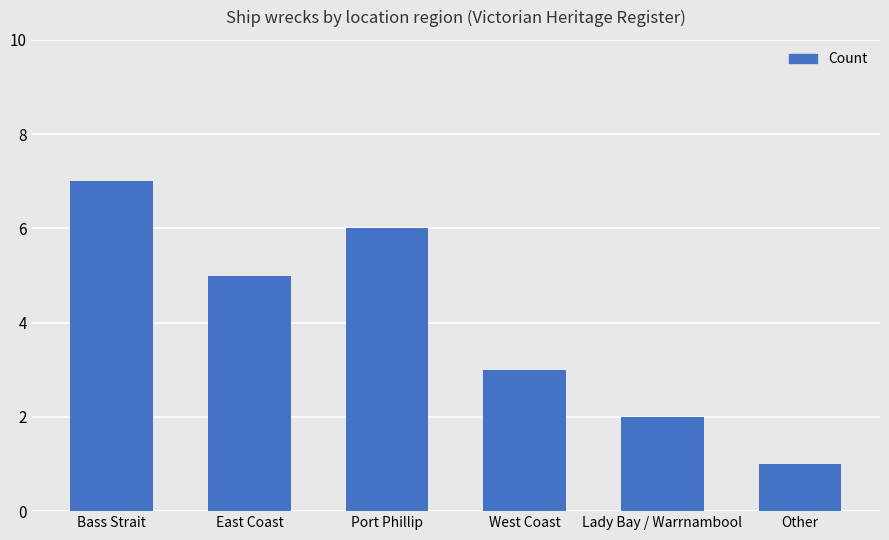

Does the chart contain stacked bars?

No